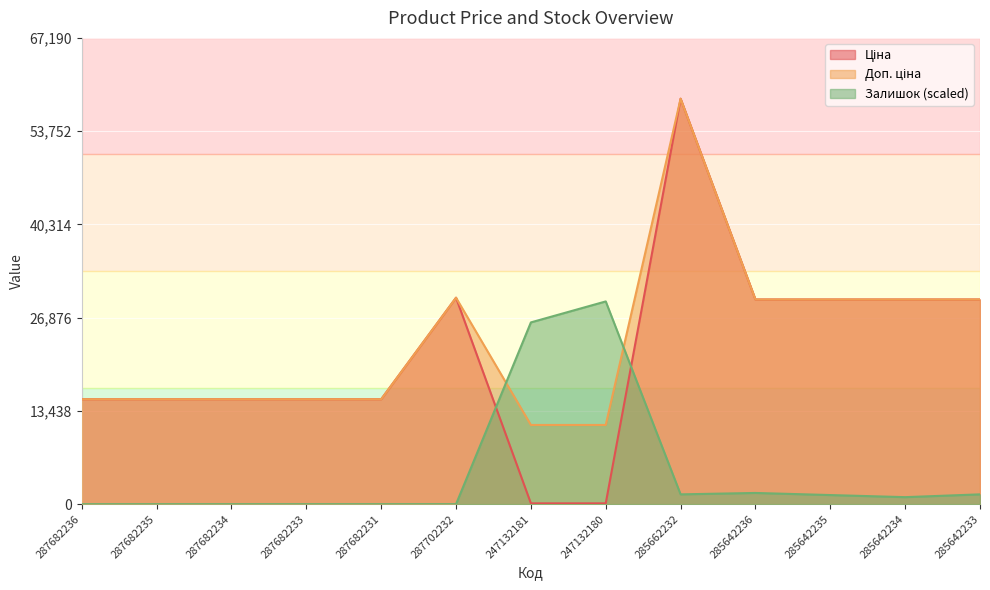

Where does the Залишок series first go above 1007?

247132181